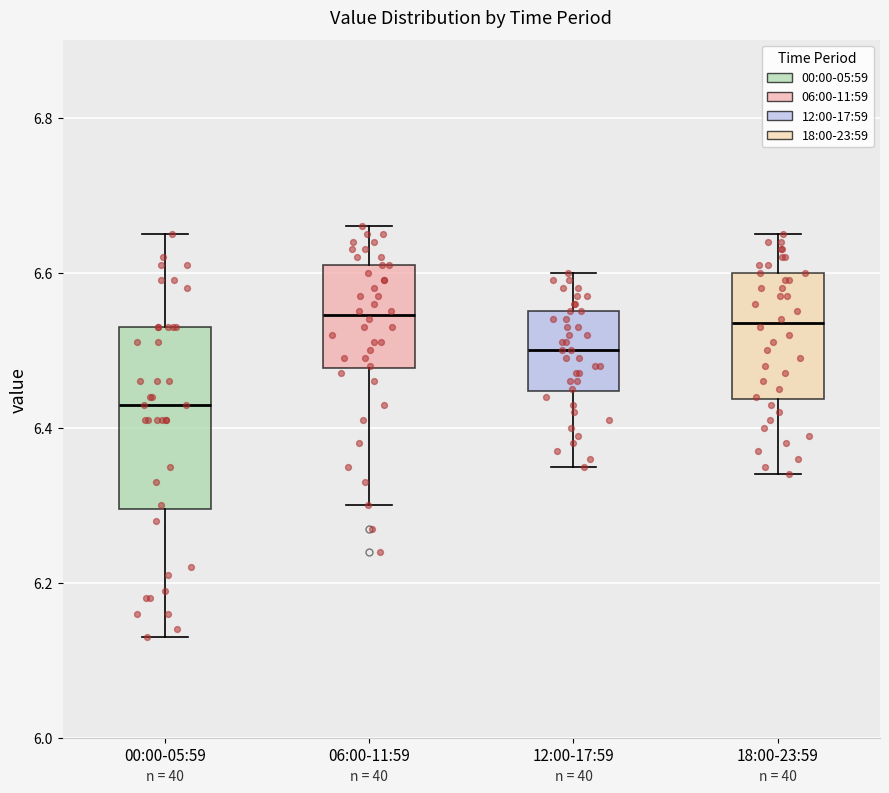

Reading left to right, read every box against the y-axis: the position of its median line, the range the box covers, and the ends of its whiskers. The values are not printed on the chart, so give them approximately, as read against the axis.

00:00-05:59: median 6.44, box 6.30 to 6.54, whiskers 6.14 to 6.66
06:00-11:59: median 6.54, box 6.48 to 6.62, whiskers 6.30 to 6.66
12:00-17:59: median 6.50, box 6.44 to 6.56, whiskers 6.36 to 6.60
18:00-23:59: median 6.54, box 6.44 to 6.60, whiskers 6.34 to 6.66